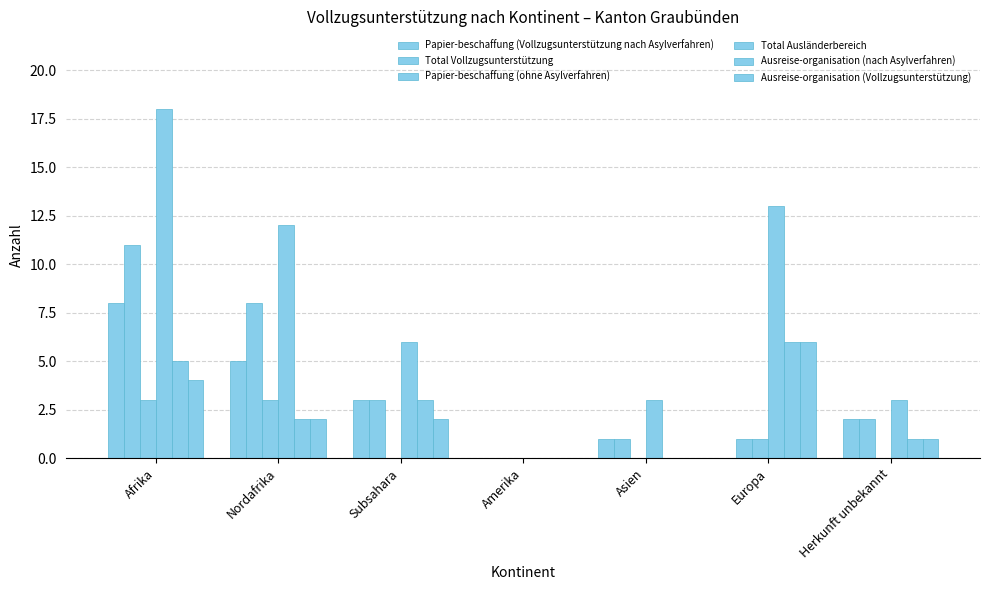

How many series are shown in this chart?

6